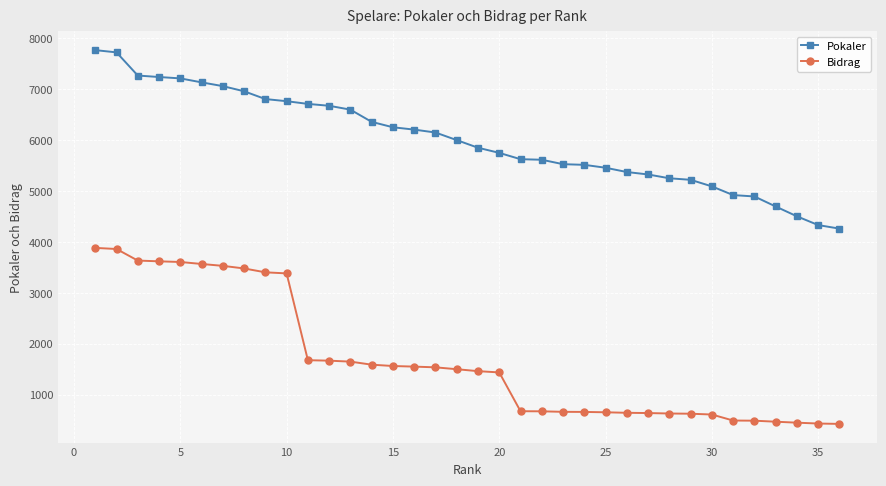

True or false: Bidrag and Pokaler intersect in this chart.

False